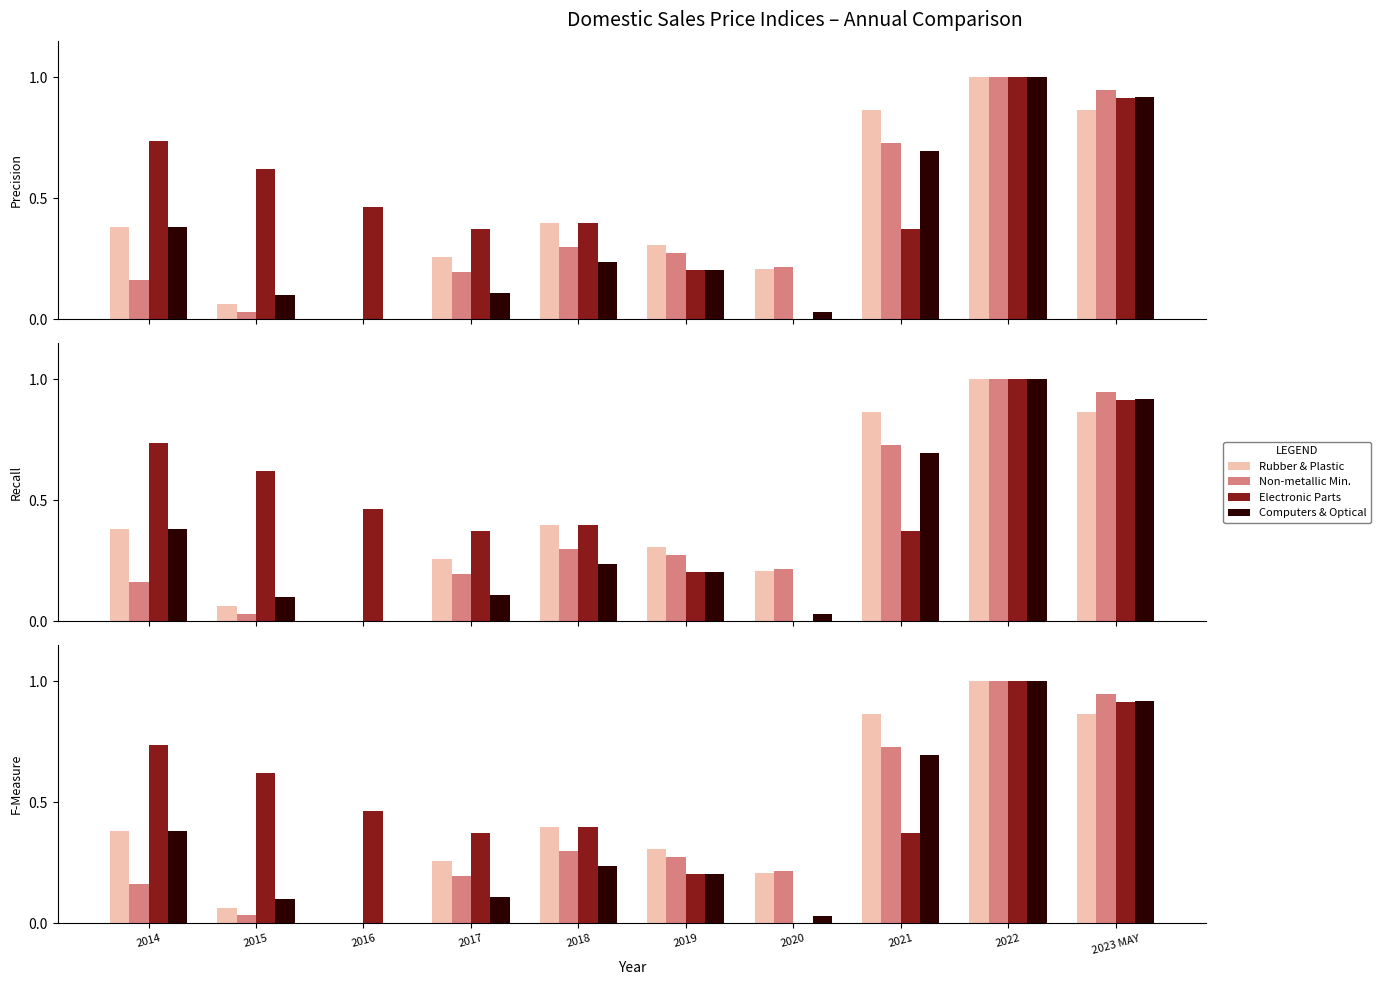

How many values in Computers & Optical are above zero?

9